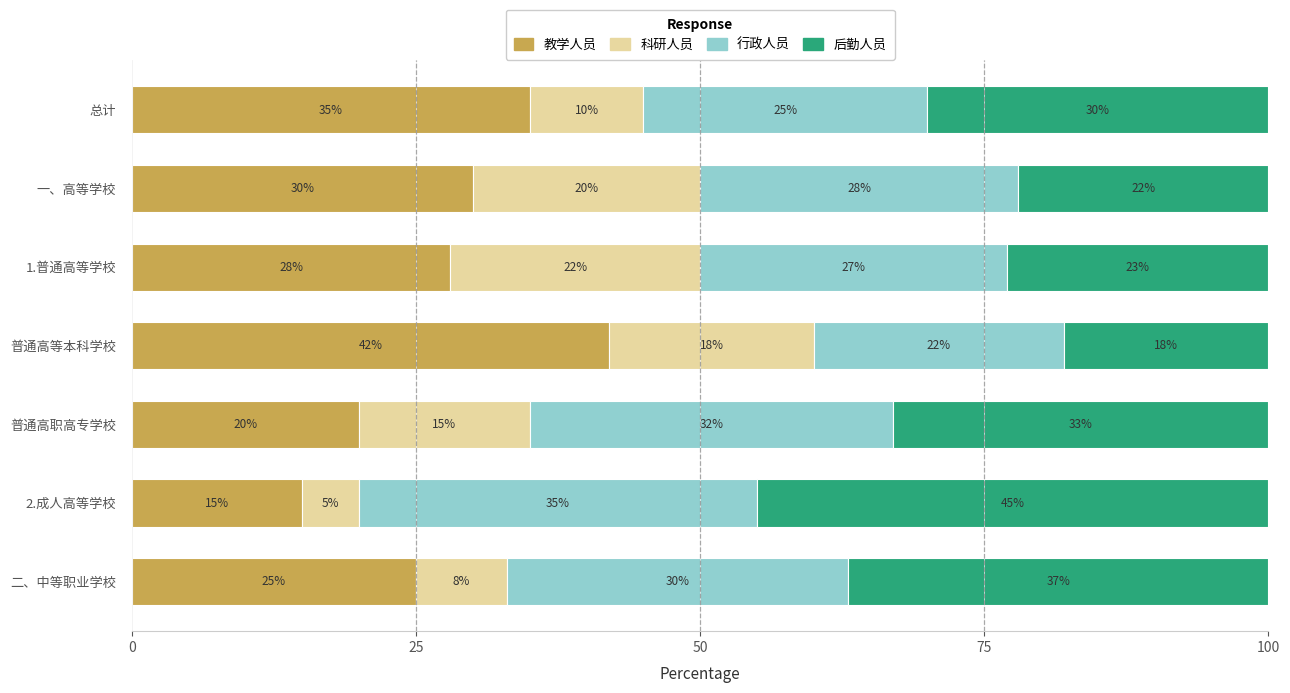

Read the 教学人员 value at 二、中等职业学校.

25.0